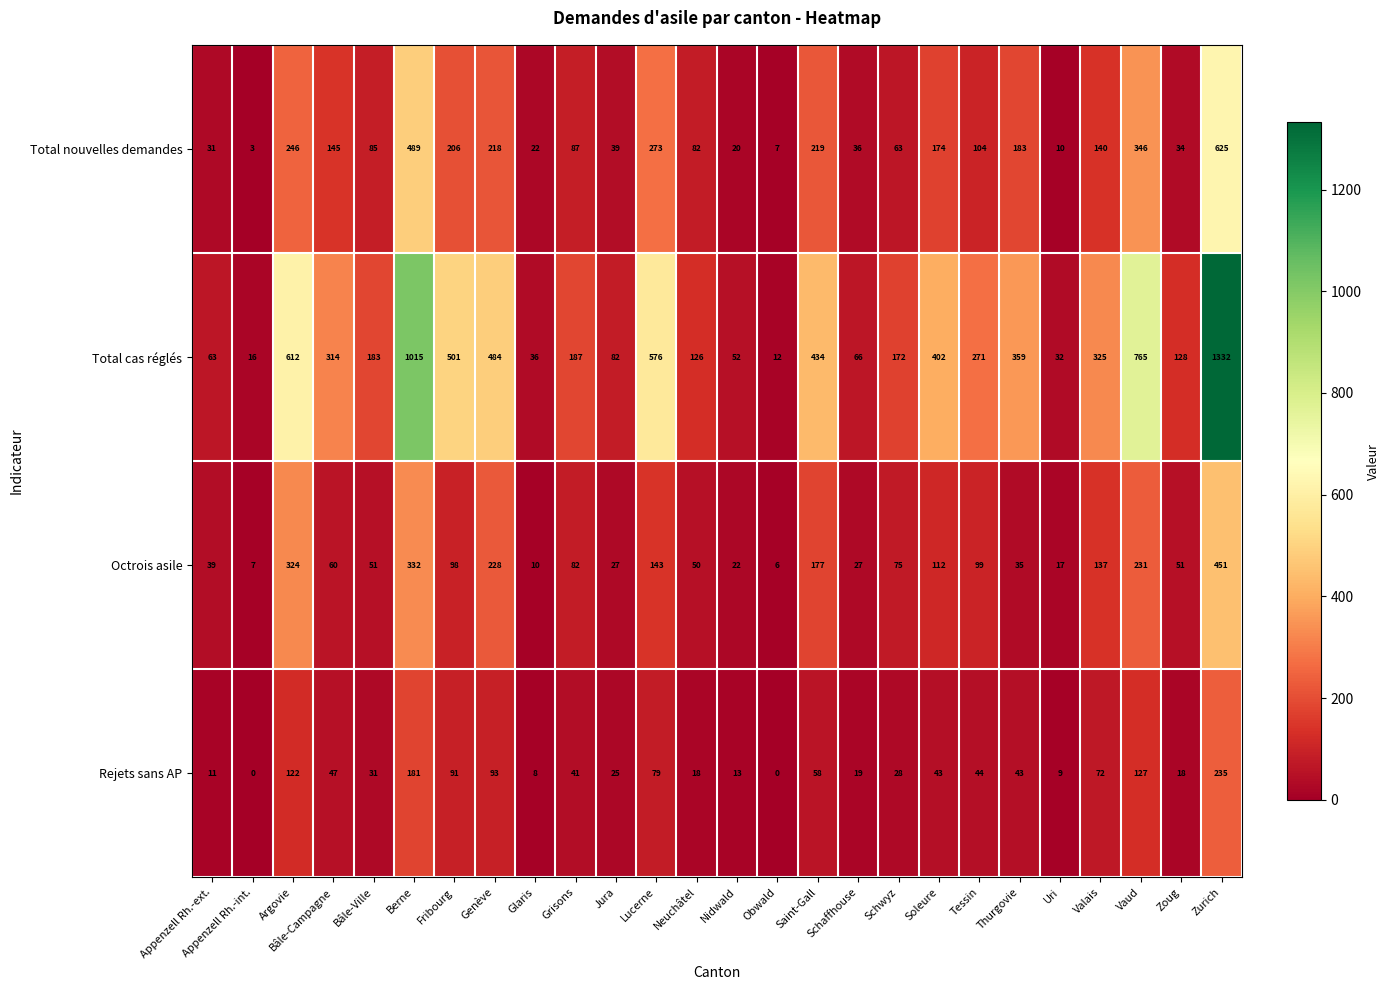

Which series has the largest total across all categories?

Total cas réglés